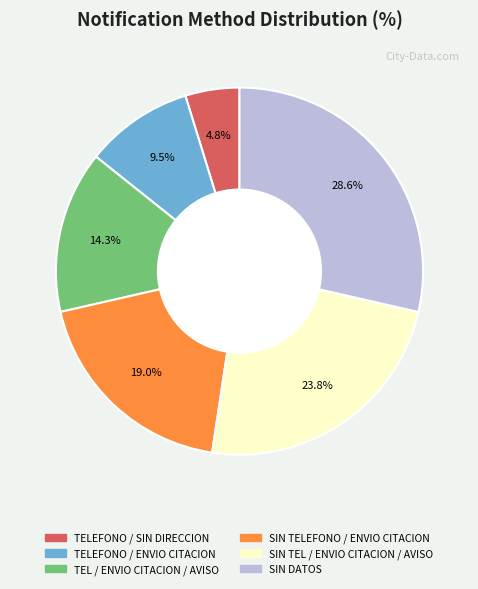

Is there any slice that represents more than half of the pie?

No